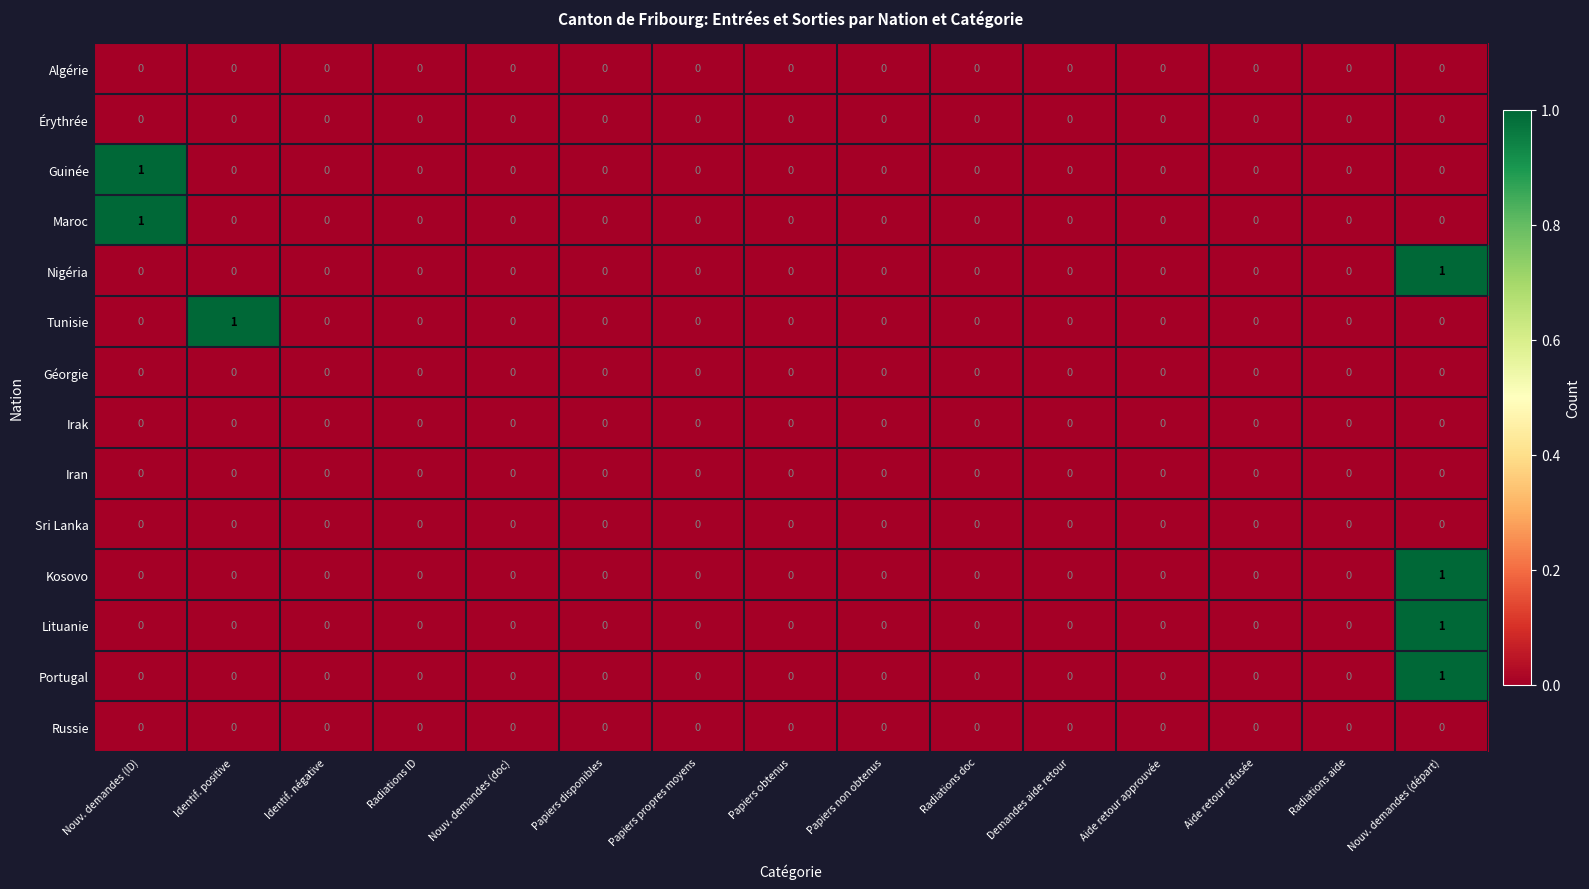

At which category is the sum across all series the highest?

Nouv. demandes (départ)